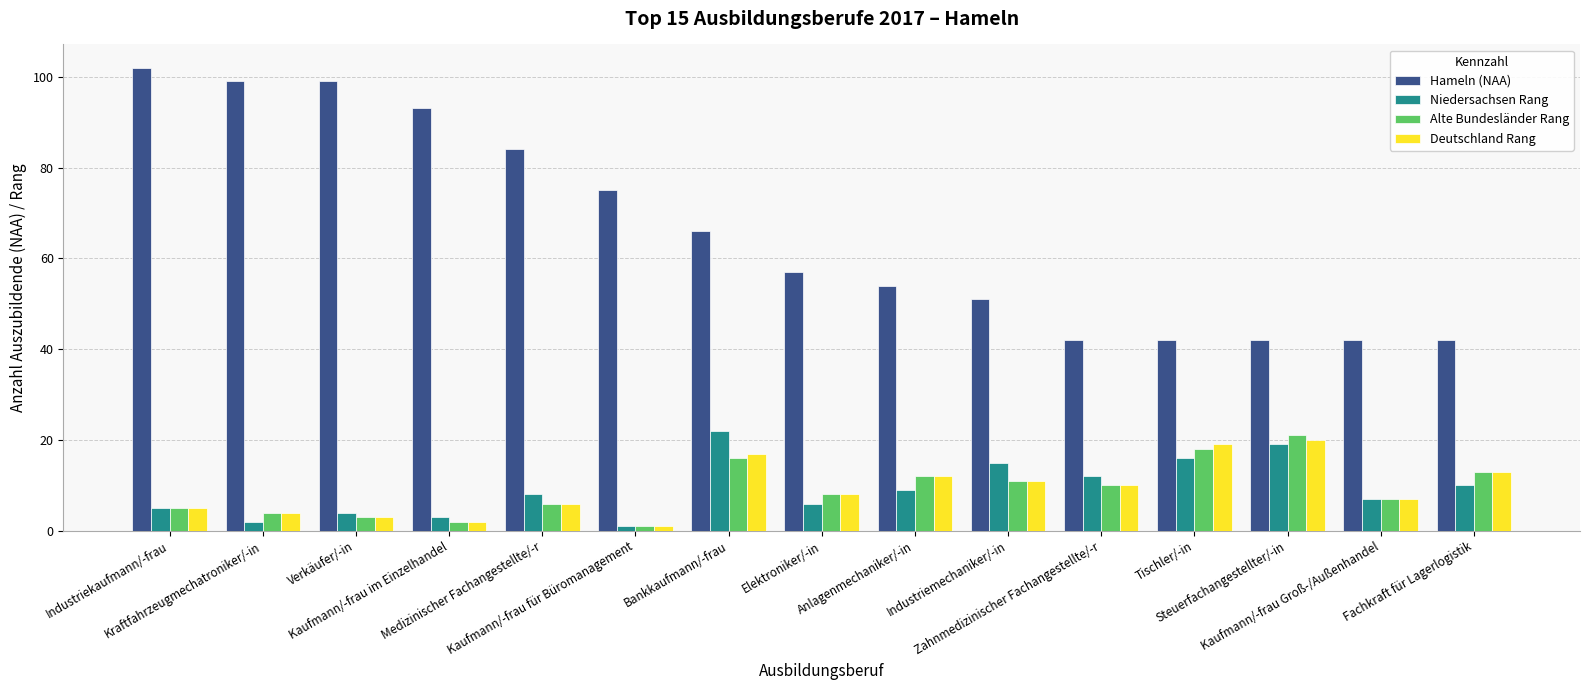

Rank the categories by Alte Bundesländer Rang value from highest to lowest.

Steuerfachangestellter/-in, Tischler/-in, Bankkaufmann/-frau, Fachkraft für Lagerlogistik, Anlagenmechaniker/-in, Industriemechaniker/-in, Zahnmedizinischer Fachangestellte/-r, Elektroniker/-in, Kaufmann/-frau Groß-/Außenhandel, Medizinischer Fachangestellte/-r, Industriekaufmann/-frau, Kraftfahrzeugmechatroniker/-in, Verkäufer/-in, Kaufmann/-frau im Einzelhandel, Kaufmann/-frau für Büromanagement